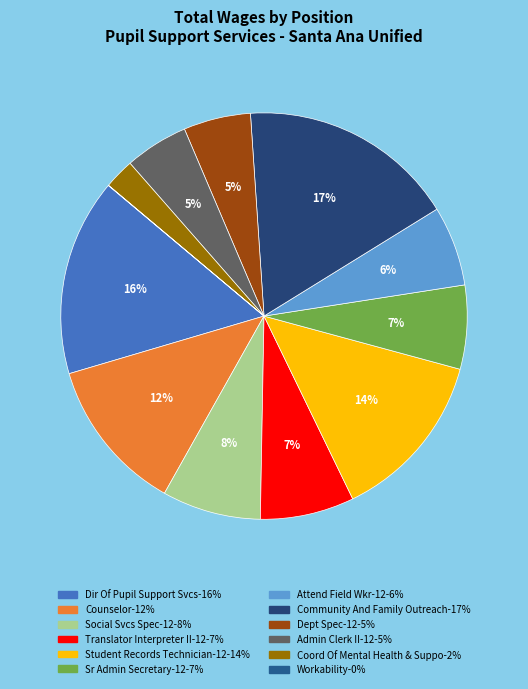

Between Student Records Technician-12 and Admin Clerk II-12, which is larger?

Student Records Technician-12